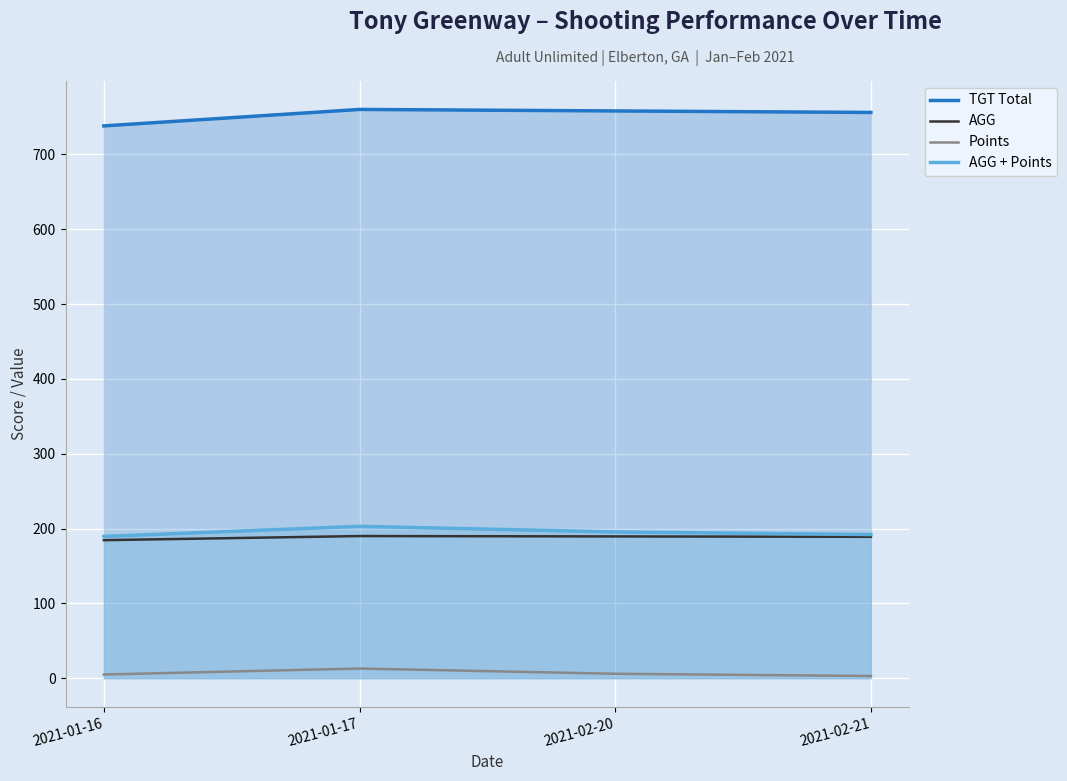

True or false: AGG + Points and AGG cross at least once.

False